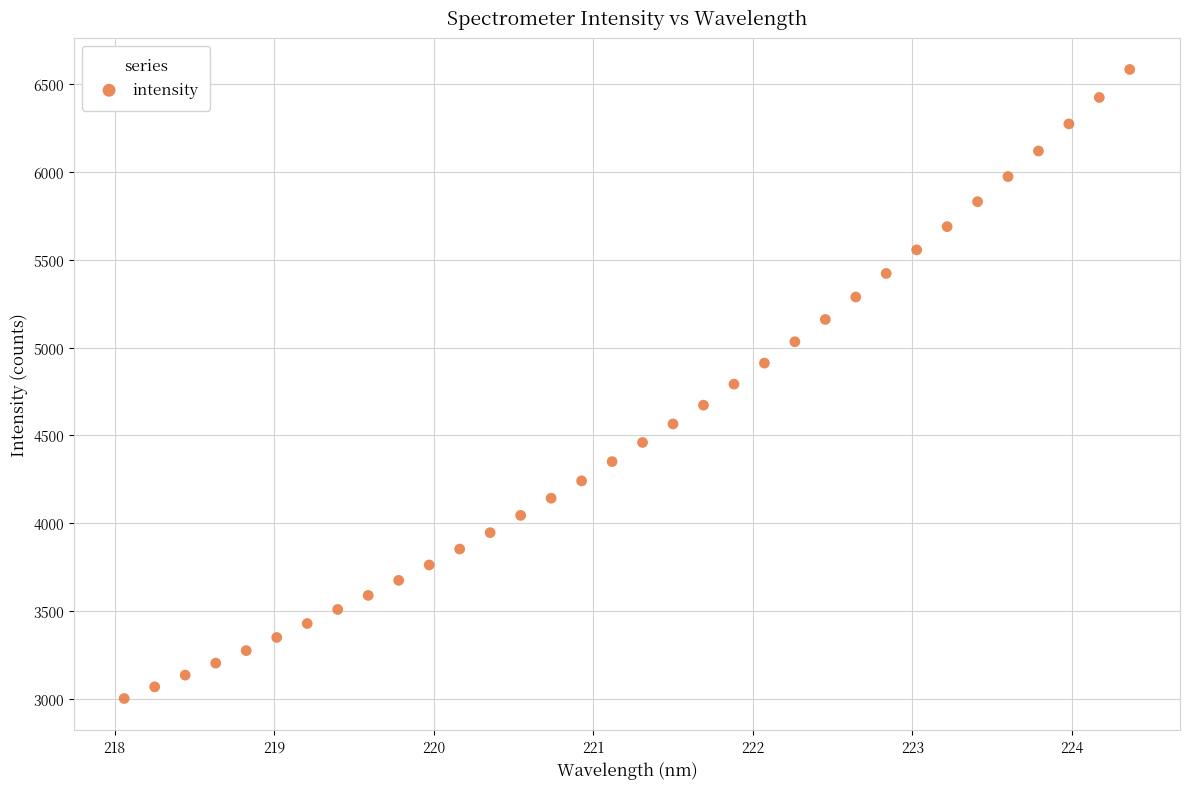

What is the range of X values (max minus min)?

6.3